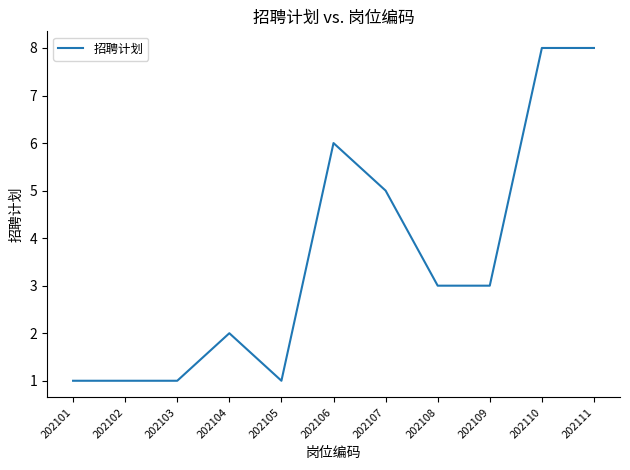

Reading left to right, list all the values displayed in this chart.

1	1	1	2	1	6	5	3	3	8	8